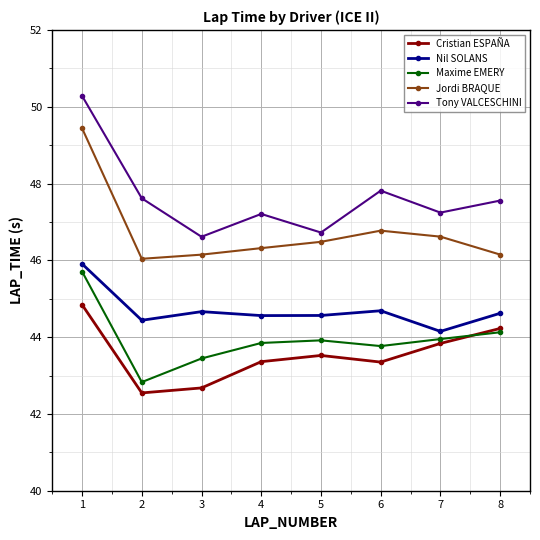

Between 2 and 3, which series saw the biggest shift?

Tony VALCESCHINI